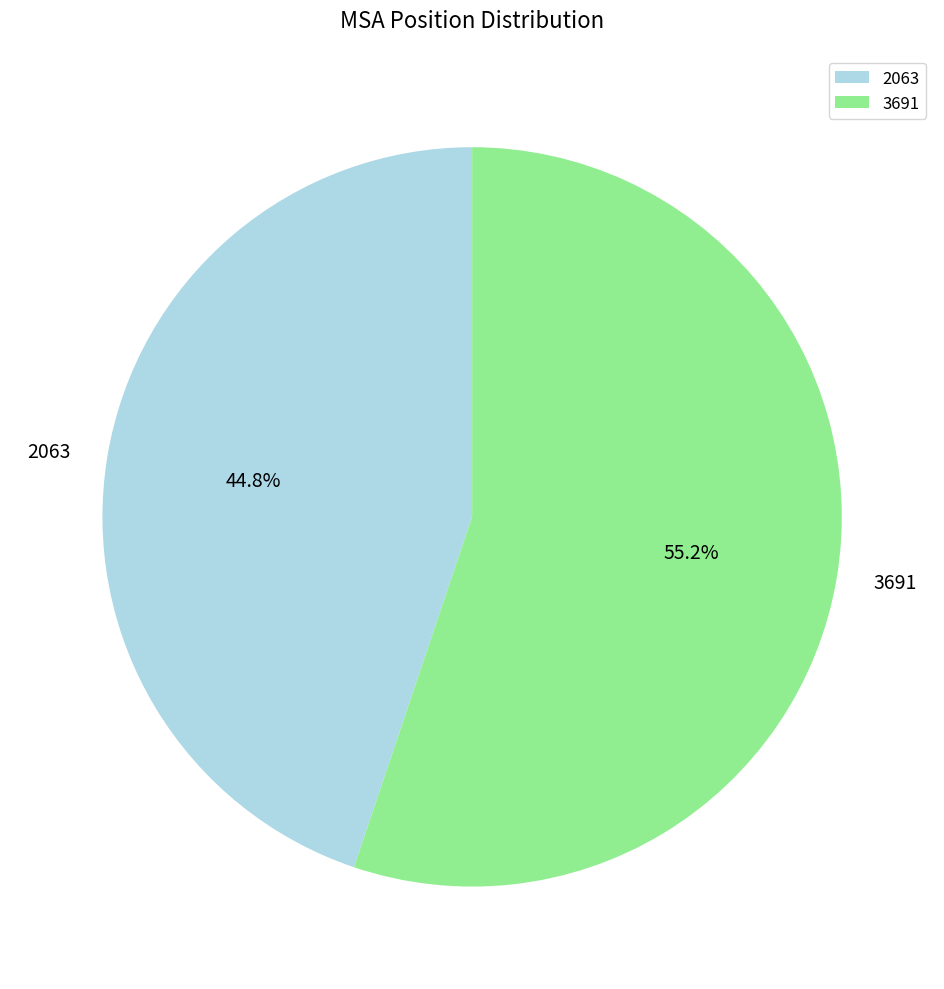

What is the ratio of the value at 2063 to the value at 3691?

0.8